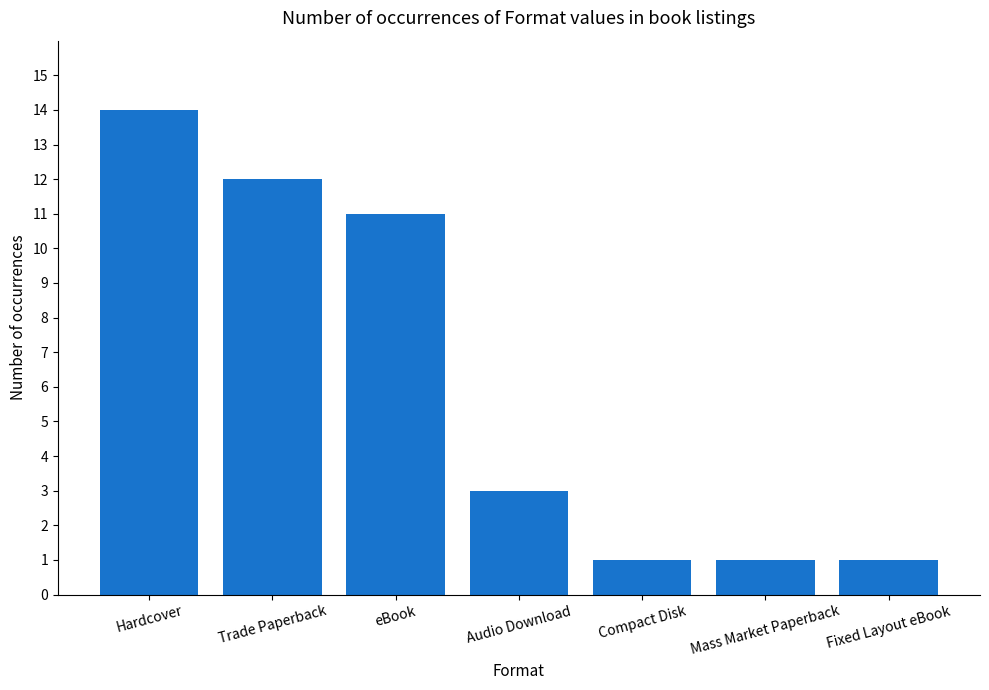

Are the bars grouped side by side (vs. stacked)?

No